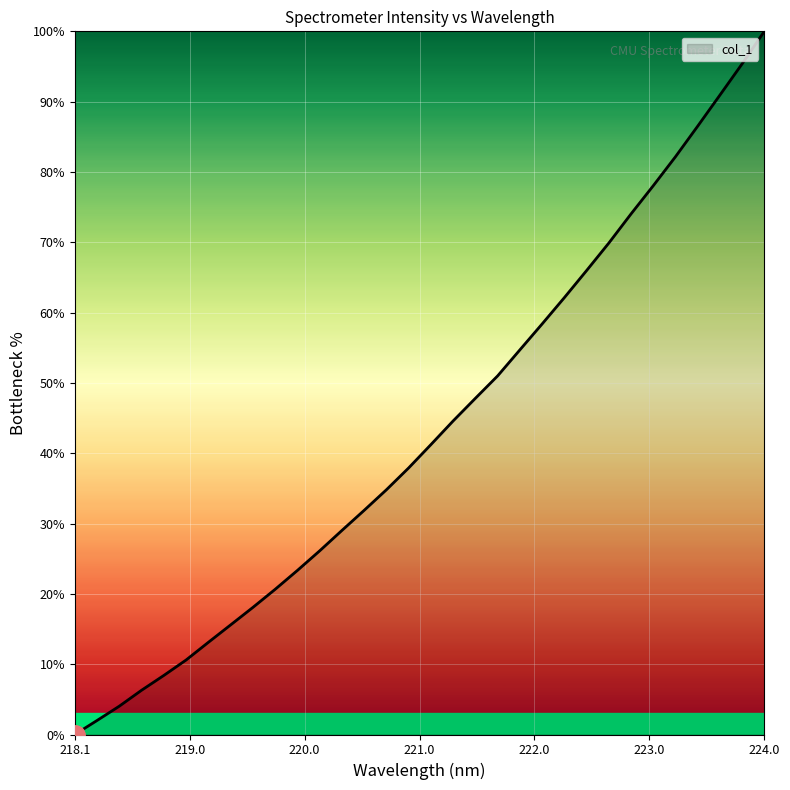

What is the difference between the maximum and minimum values?

100.0